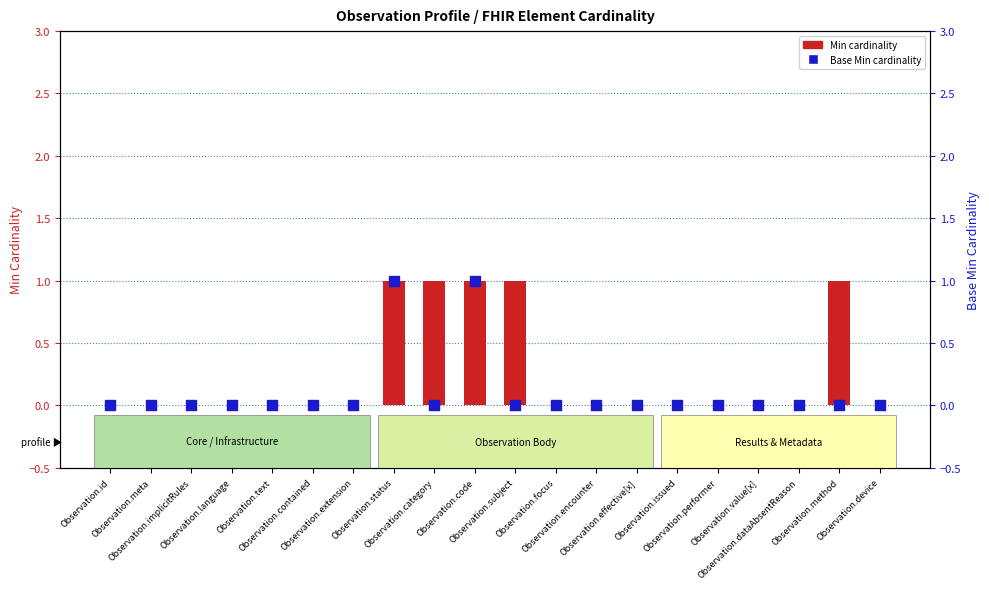

Which series contains the lowest Y value?

Min cardinality